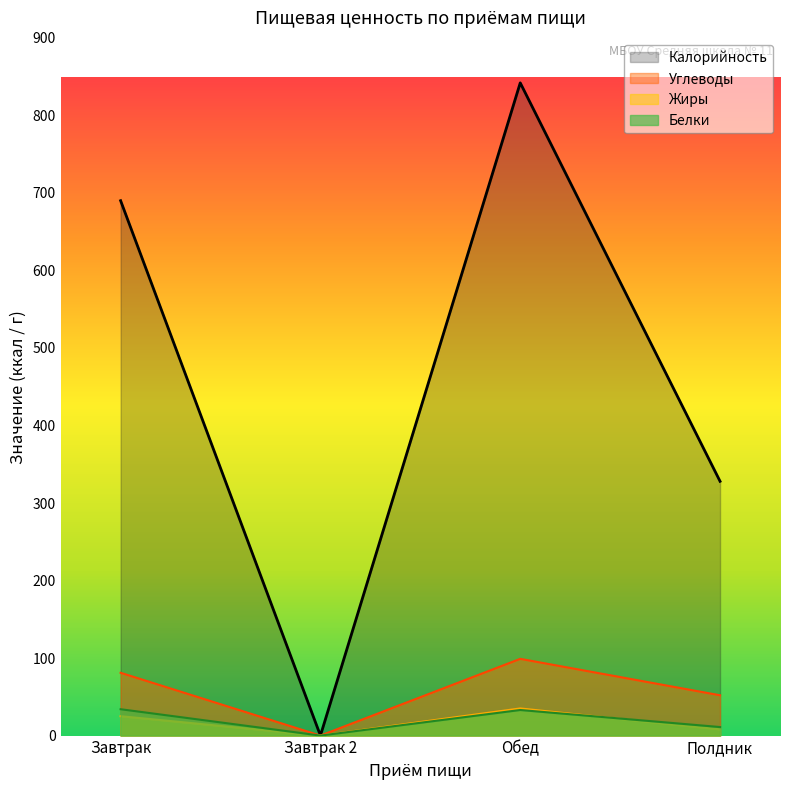

Which has a higher value, Завтрак or Обед?

Обед